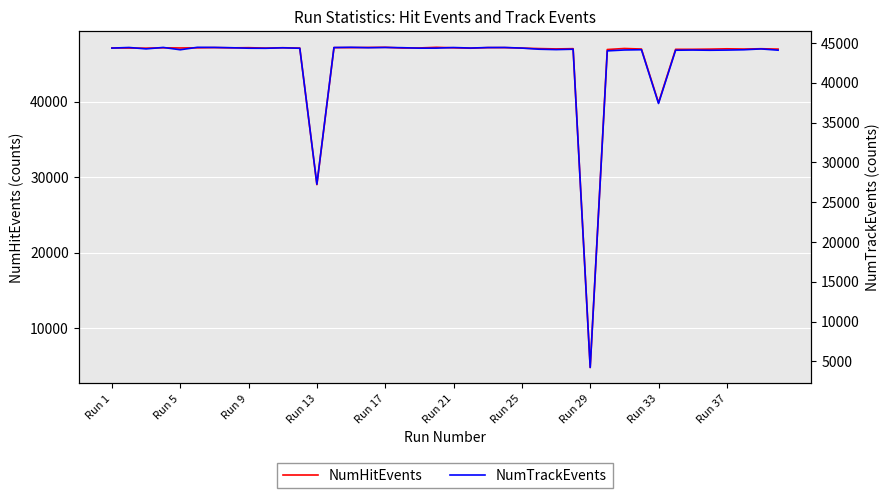

Which series has the widest spread of values?

NumHitEvents